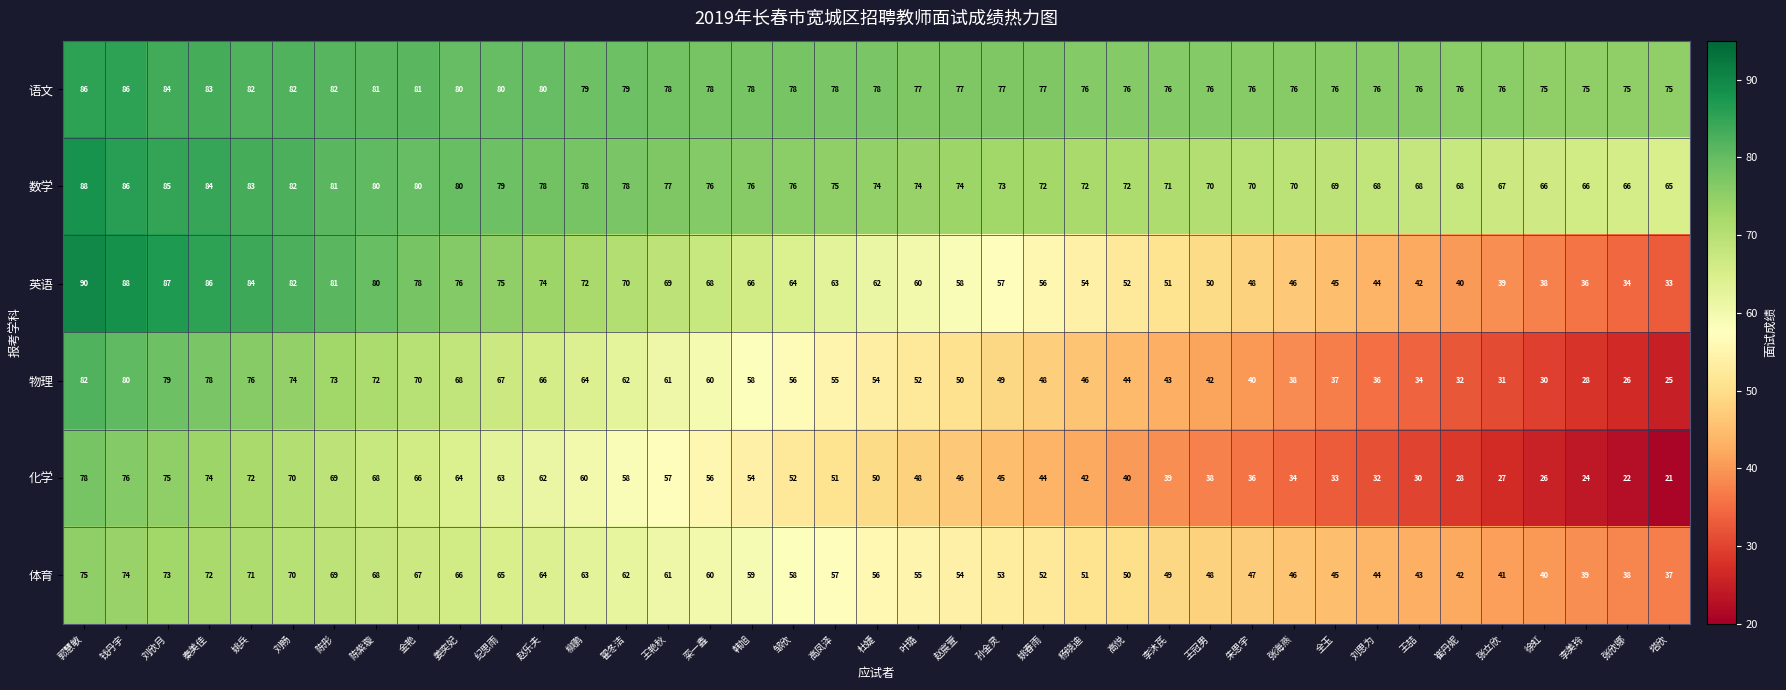

At which label does 物理 reach its minimum?

塔欣